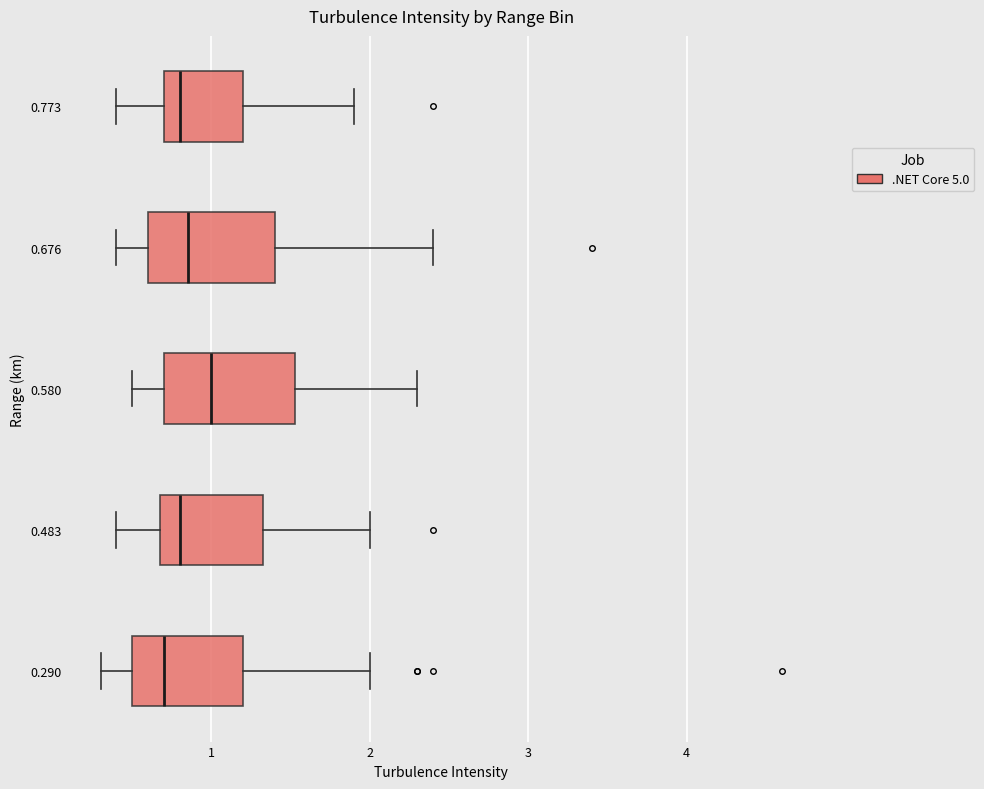

Where is the right edge of the box at y = 0.483 on the x-axis? The values are not printed on the chart, so give them approximately, as read against the axis.

1.3